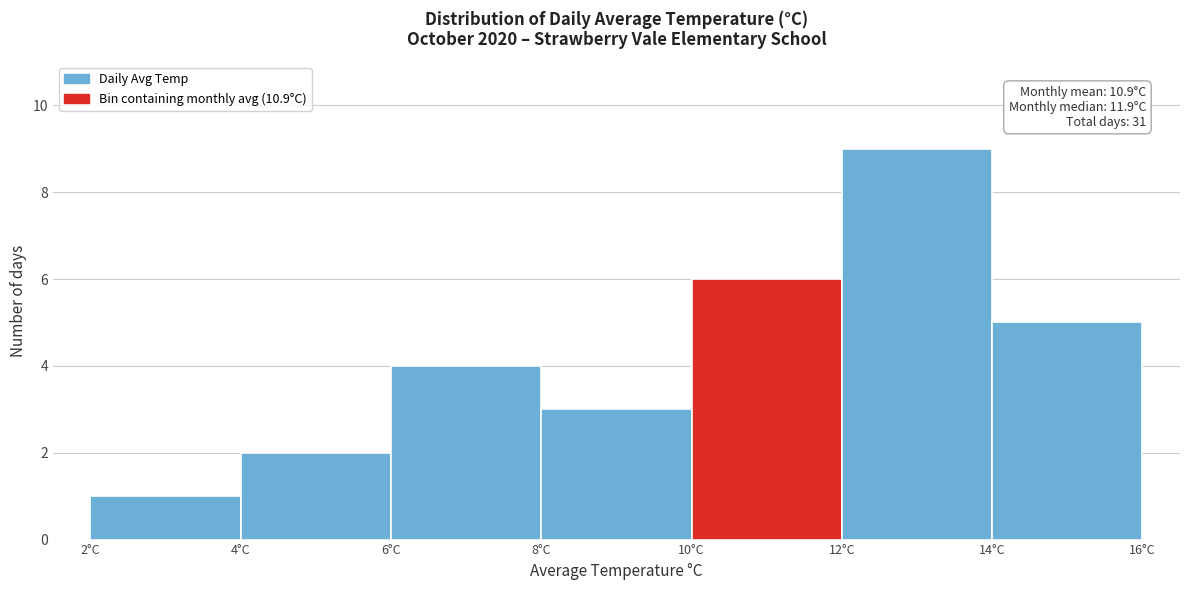

Over which range of the x-axis is the bar tallest?

12 to 14